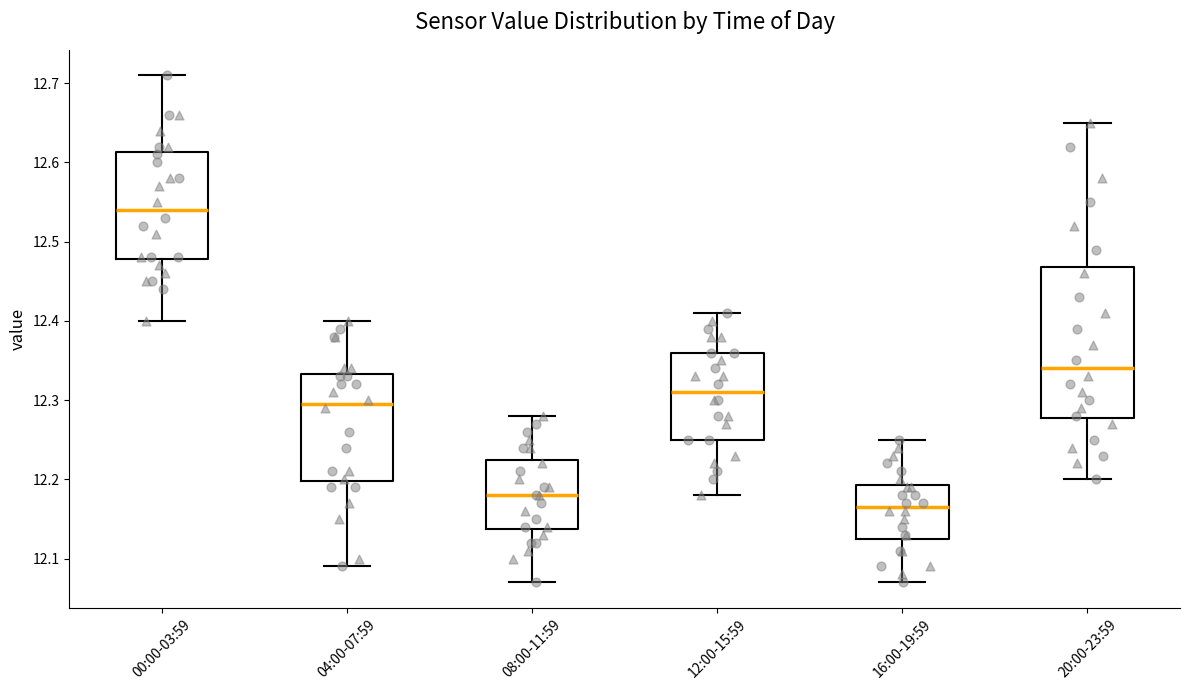

Comparing the boxes themselves (not the whiskers), which one is the tallest?

20:00-23:59